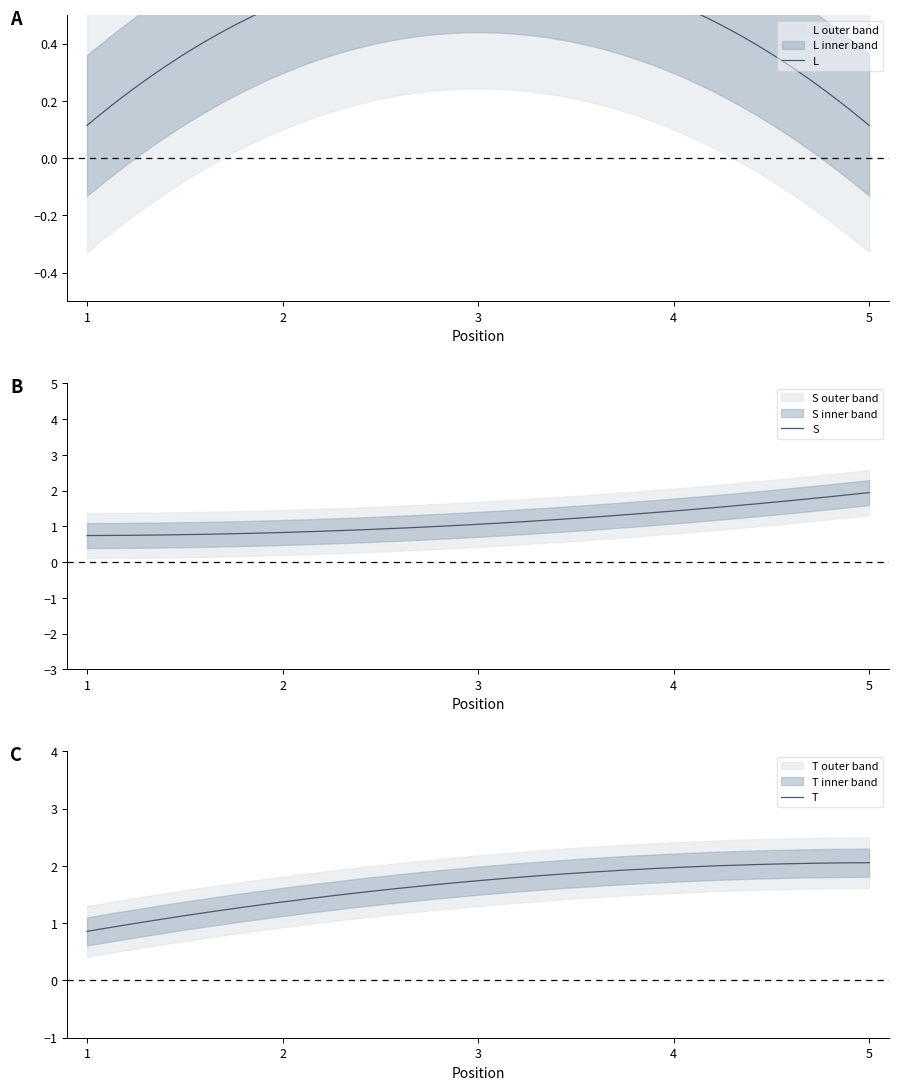

What is the difference between the T values at 2 and 5?

1